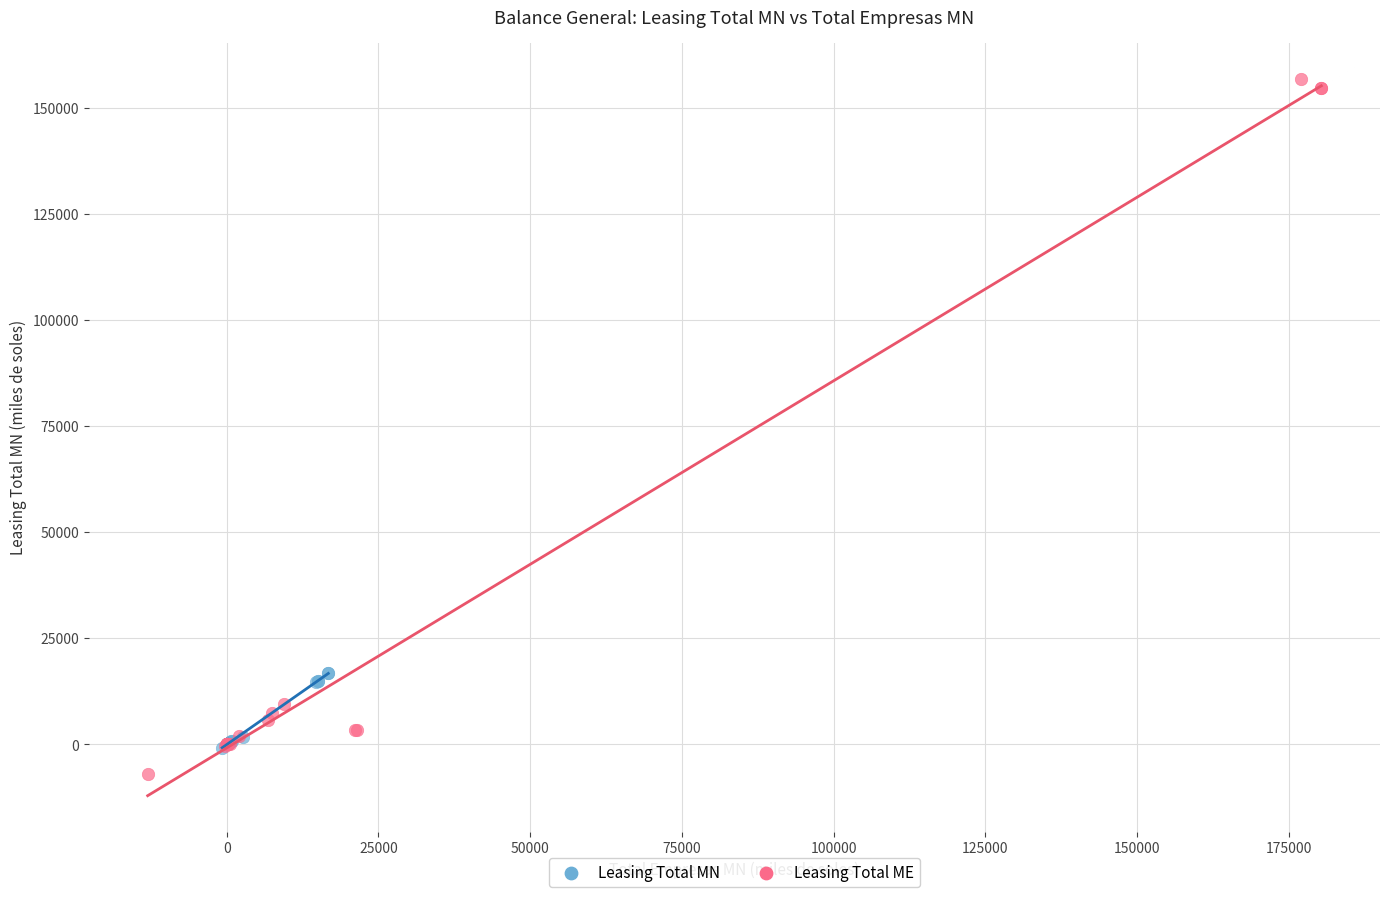

Which series contains the highest Y value?

Leasing Total ME